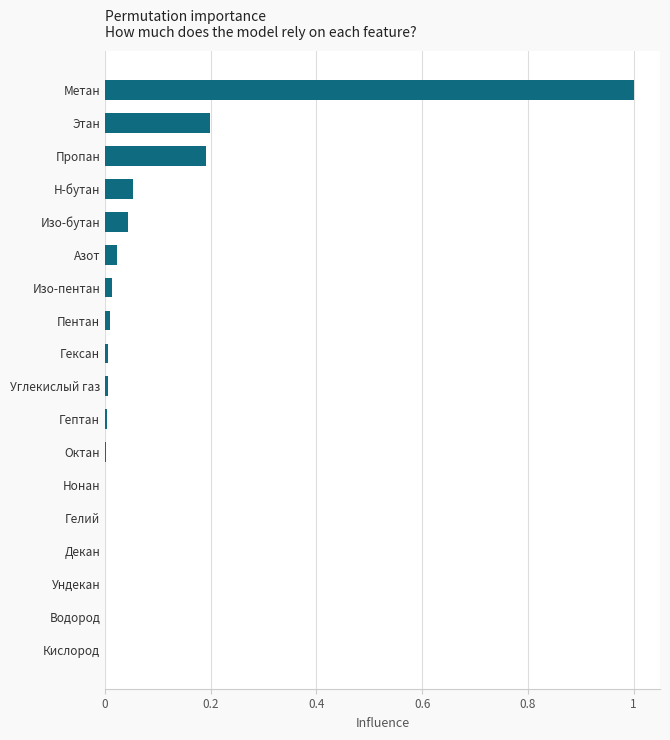

How many categories are shown in the chart?

18